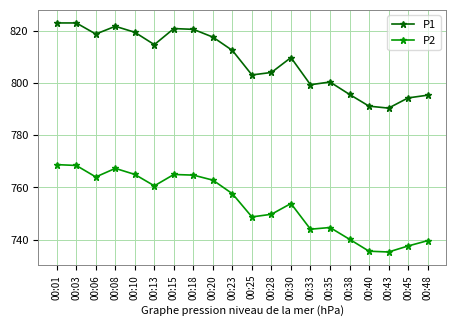

Where is the first local minimum for P1?

00:06